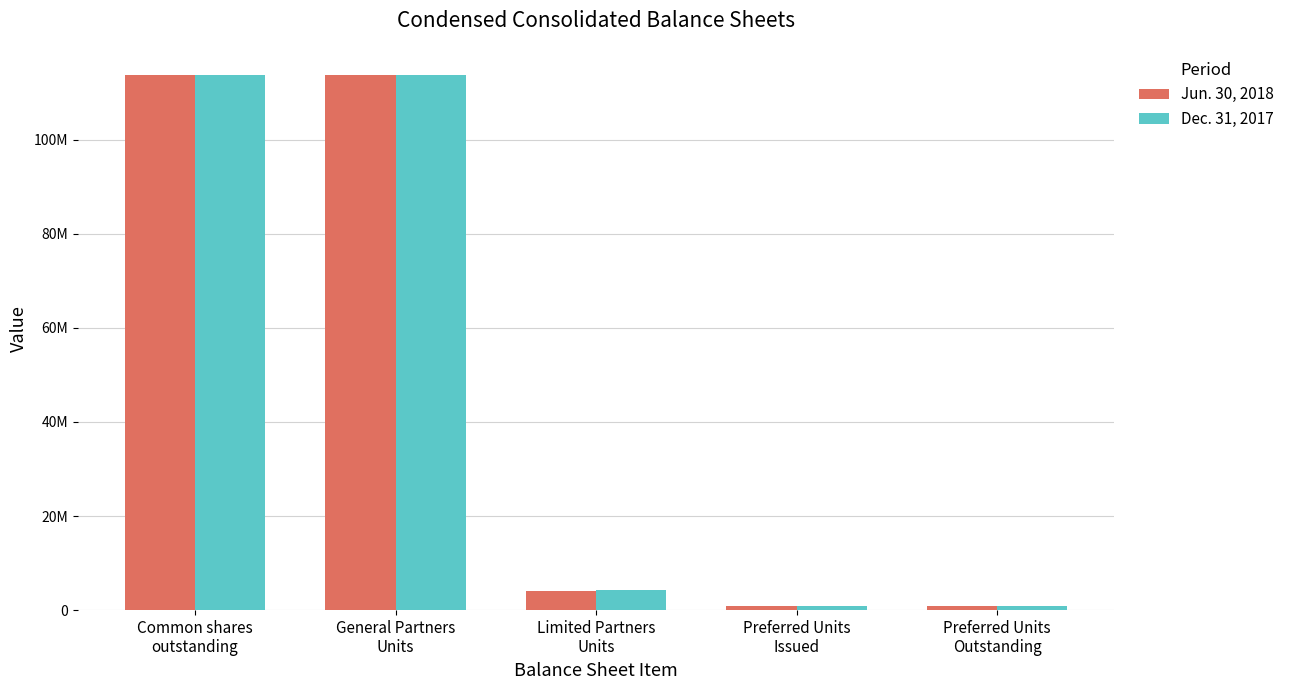

Are the bars grouped side by side (vs. stacked)?

Yes